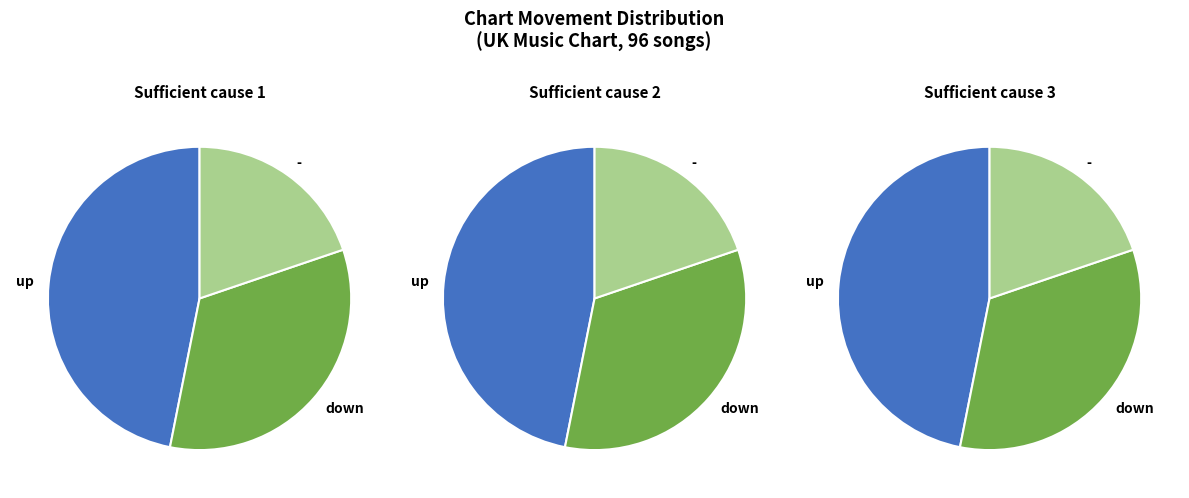

How many slices are in this pie chart?

3